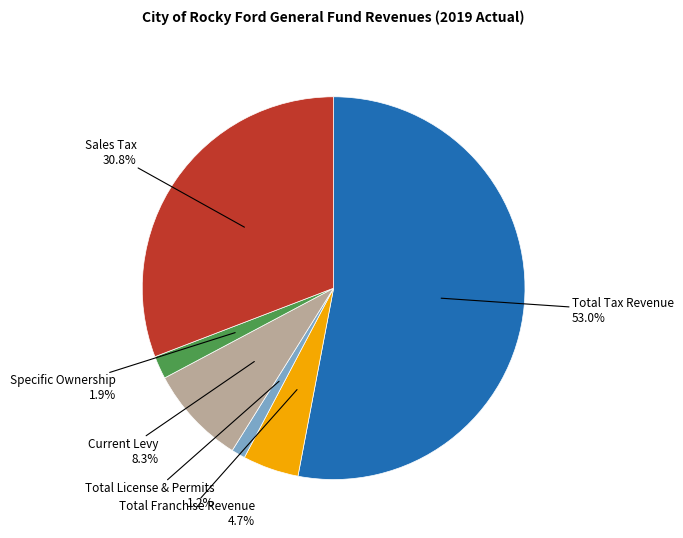

To the nearest percent, what is the difference between the Total Franchise Revenue and Total License & Permits slice percentages?

4%